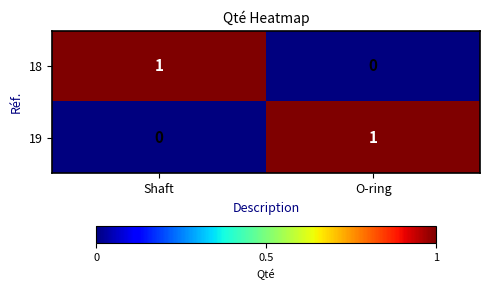

At Shaft, list the series in order from smallest to largest.

19, 18